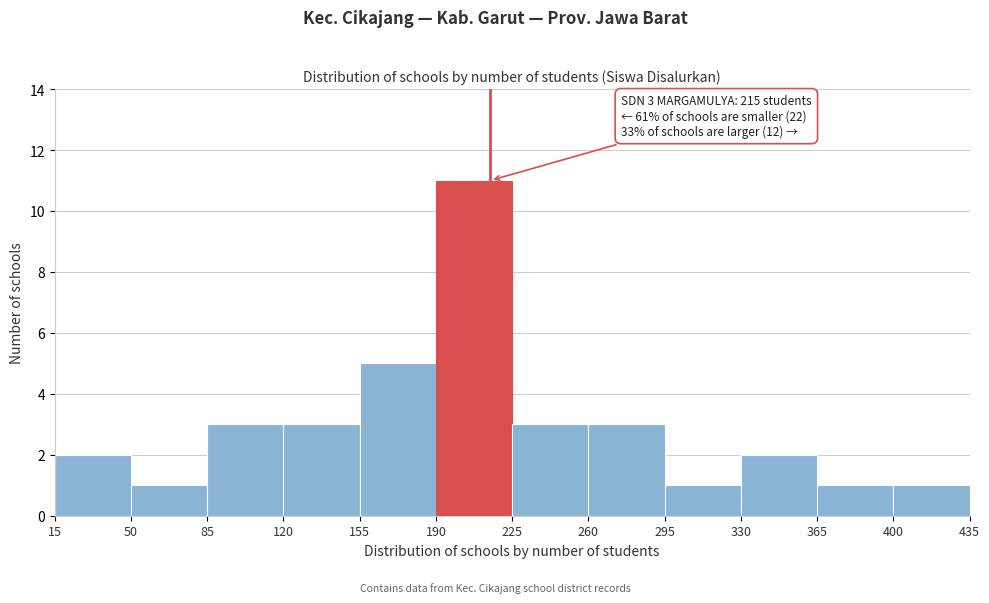

Which range on the x-axis has the tallest bar?

190 to 225